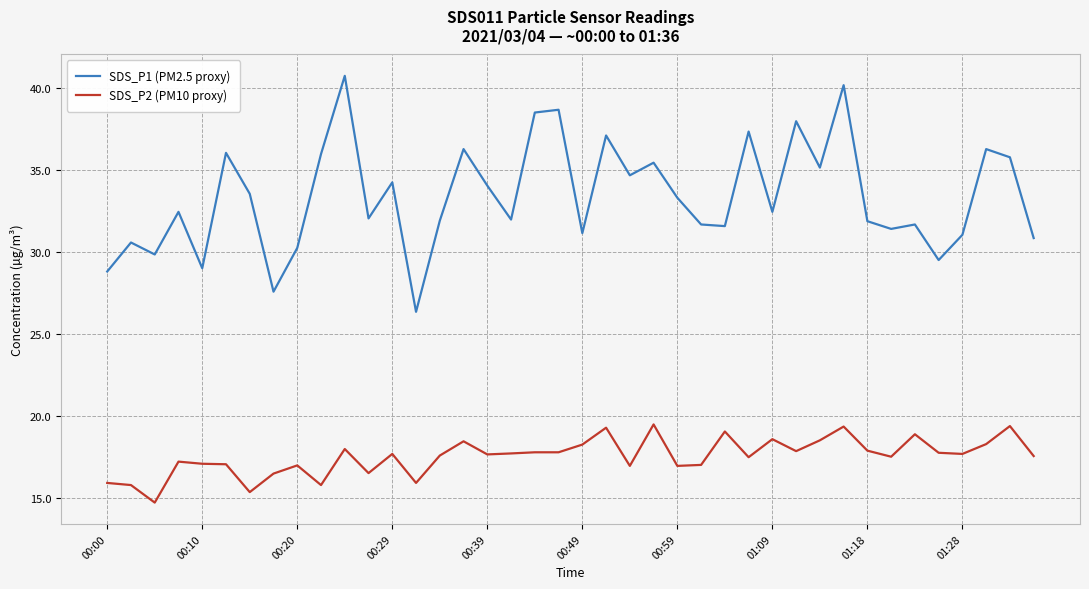

What is the difference between the maximum and minimum values in the SDS_P2 (PM10 proxy) series?

4.8